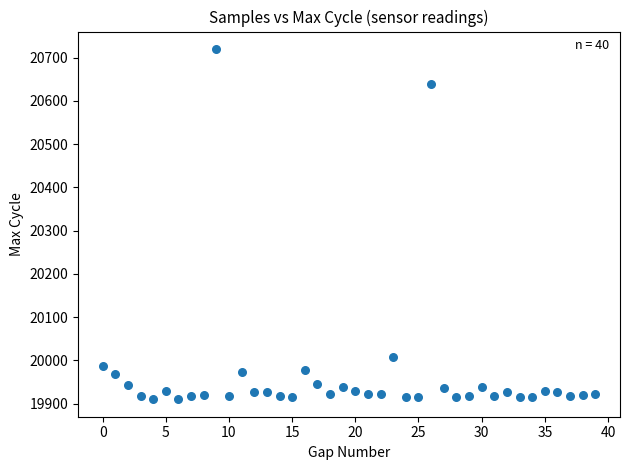

What is the range of Y values (max minus min)?

810